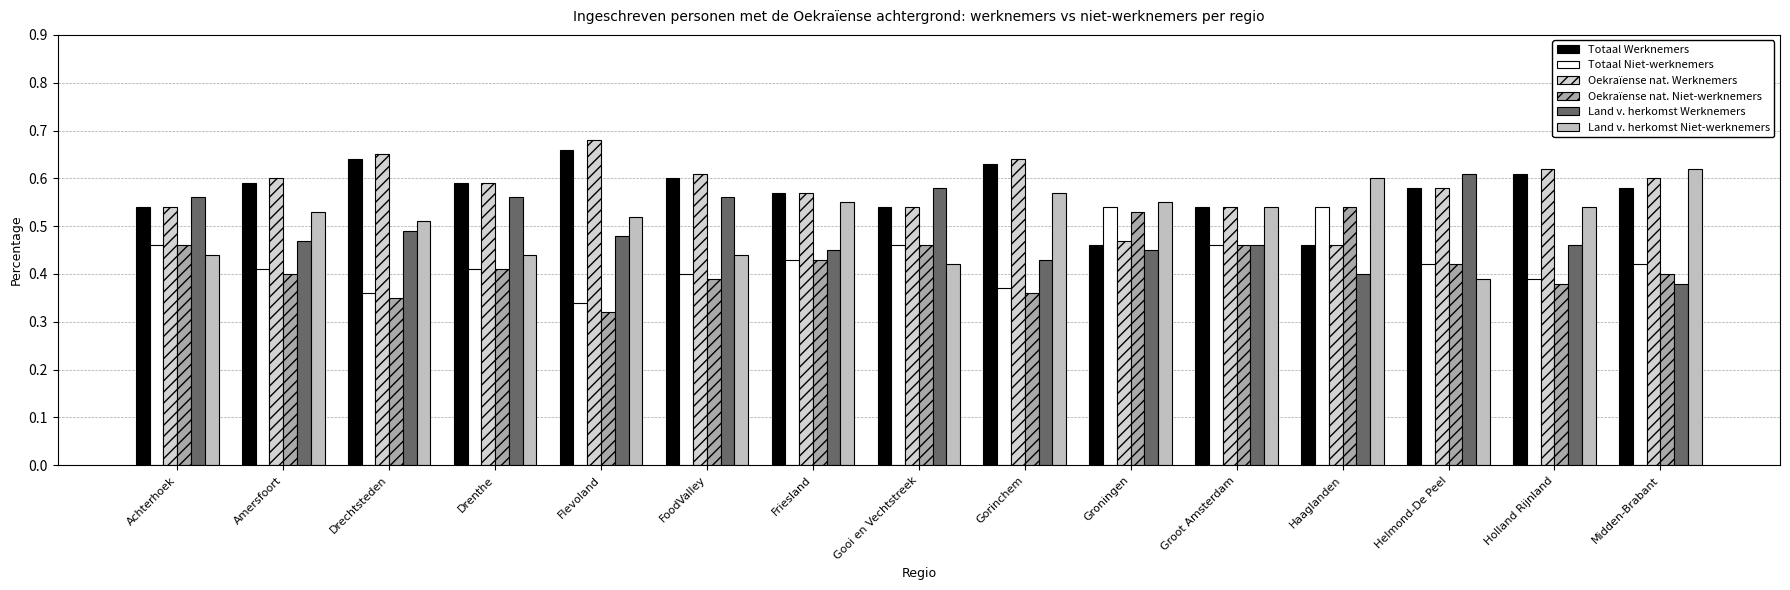

Reading right to left, transcribe all the data shown in this chart.

Totaal Werknemers: Midden-Brabant=0.6	Holland Rijnland=0.6	Helmond-De Peel=0.6	Haaglanden=0.5	Groot Amsterdam=0.5	Groningen=0.5	Gorinchem=0.6	Gooi en Vechtstreek=0.5	Friesland=0.6	FoodValley=0.6	Flevoland=0.7	Drenthe=0.6	Drechtsteden=0.6	Amersfoort=0.6	Achterhoek=0.5
Totaal Niet-werknemers: Midden-Brabant=0.4	Holland Rijnland=0.4	Helmond-De Peel=0.4	Haaglanden=0.5	Groot Amsterdam=0.5	Groningen=0.5	Gorinchem=0.4	Gooi en Vechtstreek=0.5	Friesland=0.4	FoodValley=0.4	Flevoland=0.3	Drenthe=0.4	Drechtsteden=0.4	Amersfoort=0.4	Achterhoek=0.5
Oekraïense nat. Werknemers: Midden-Brabant=0.6	Holland Rijnland=0.6	Helmond-De Peel=0.6	Haaglanden=0.5	Groot Amsterdam=0.5	Groningen=0.5	Gorinchem=0.6	Gooi en Vechtstreek=0.5	Friesland=0.6	FoodValley=0.6	Flevoland=0.7	Drenthe=0.6	Drechtsteden=0.7	Amersfoort=0.6	Achterhoek=0.5
Oekraïense nat. Niet-werknemers: Midden-Brabant=0.4	Holland Rijnland=0.4	Helmond-De Peel=0.4	Haaglanden=0.5	Groot Amsterdam=0.5	Groningen=0.5	Gorinchem=0.4	Gooi en Vechtstreek=0.5	Friesland=0.4	FoodValley=0.4	Flevoland=0.3	Drenthe=0.4	Drechtsteden=0.3	Amersfoort=0.4	Achterhoek=0.5
Land v. herkomst Werknemers: Midden-Brabant=0.4	Holland Rijnland=0.5	Helmond-De Peel=0.6	Haaglanden=0.4	Groot Amsterdam=0.5	Groningen=0.5	Gorinchem=0.4	Gooi en Vechtstreek=0.6	Friesland=0.5	FoodValley=0.6	Flevoland=0.5	Drenthe=0.6	Drechtsteden=0.5	Amersfoort=0.5	Achterhoek=0.6
Land v. herkomst Niet-werknemers: Midden-Brabant=0.6	Holland Rijnland=0.5	Helmond-De Peel=0.4	Haaglanden=0.6	Groot Amsterdam=0.5	Groningen=0.6	Gorinchem=0.6	Gooi en Vechtstreek=0.4	Friesland=0.6	FoodValley=0.4	Flevoland=0.5	Drenthe=0.4	Drechtsteden=0.5	Amersfoort=0.5	Achterhoek=0.4